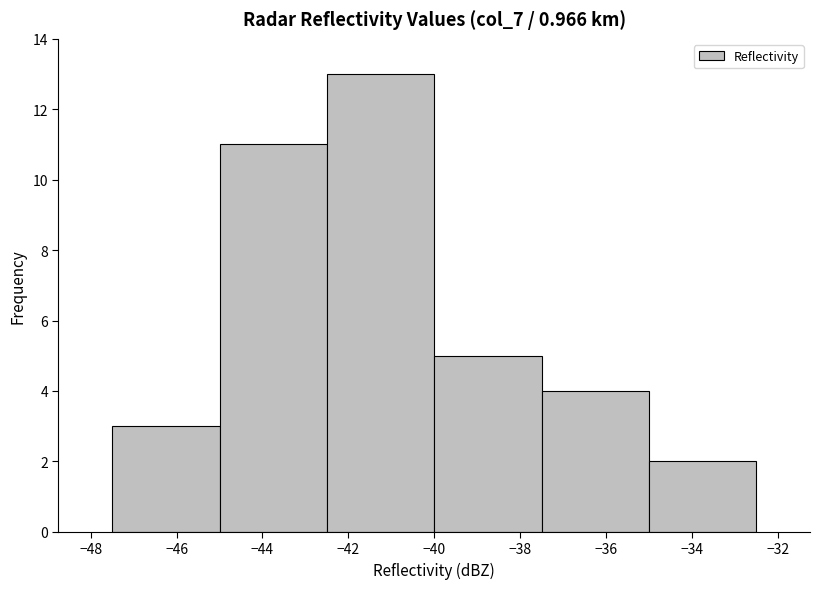

Reading left to right, transcribe this chart: for each bar, give the range it covers on the x-axis and its height. The values are not printed on the chart, so give them approximately, as read against the axis.

-47.5 to -45.0: 3
-45.0 to -42.5: 11
-42.5 to -40.0: 13
-40.0 to -37.5: 5
-37.5 to -35.0: 4
-35.0 to -32.5: 2